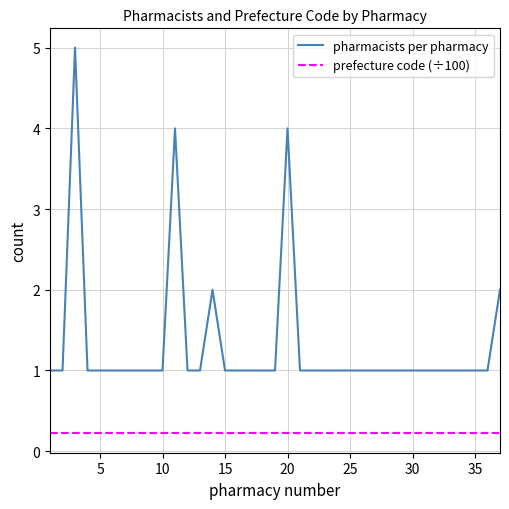

List the series in order of their overall mean, lowest first.

prefecture code (÷100), pharmacists per pharmacy